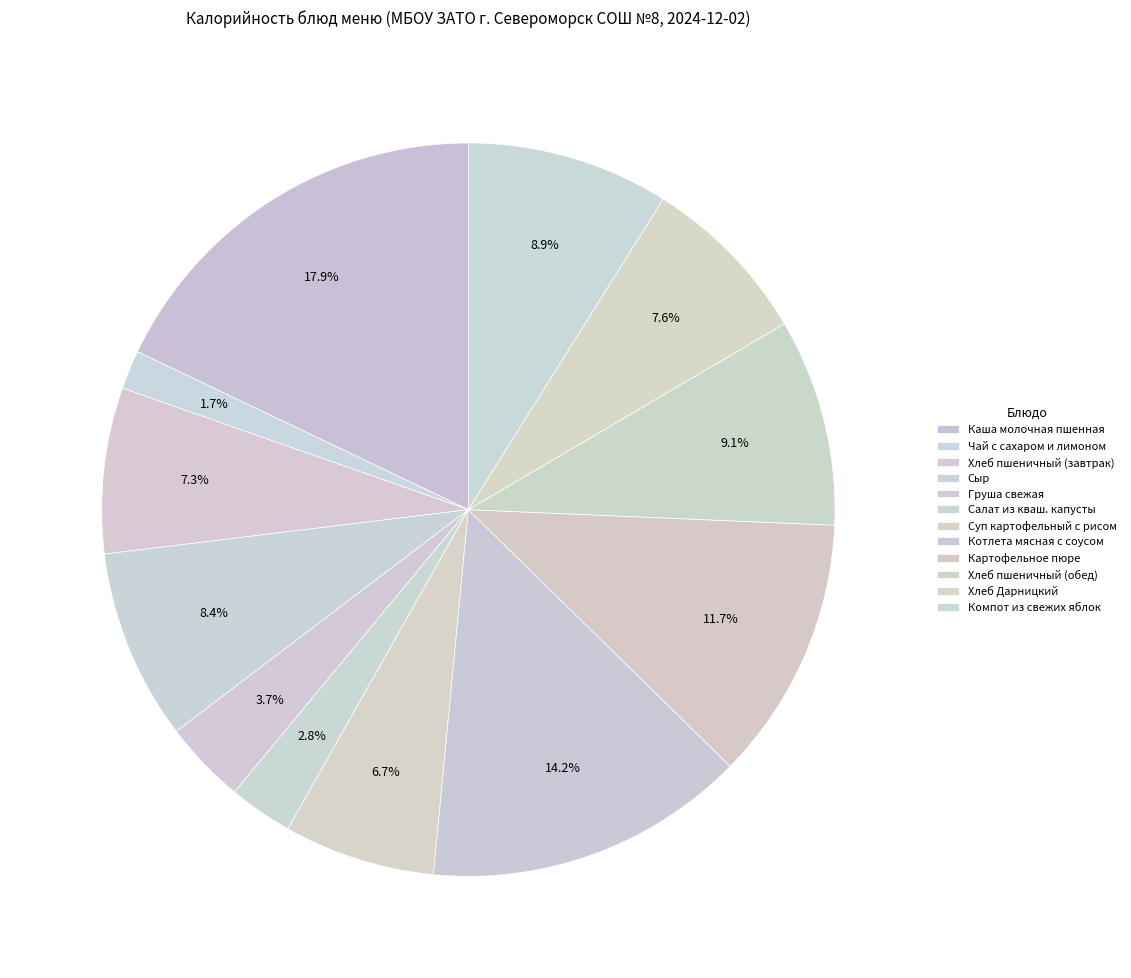

Which slice is the largest?

Каша молочная пшенная